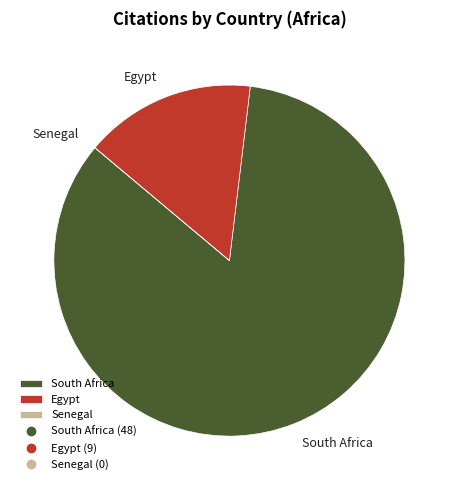

Is South Africa the majority of the pie?

Yes